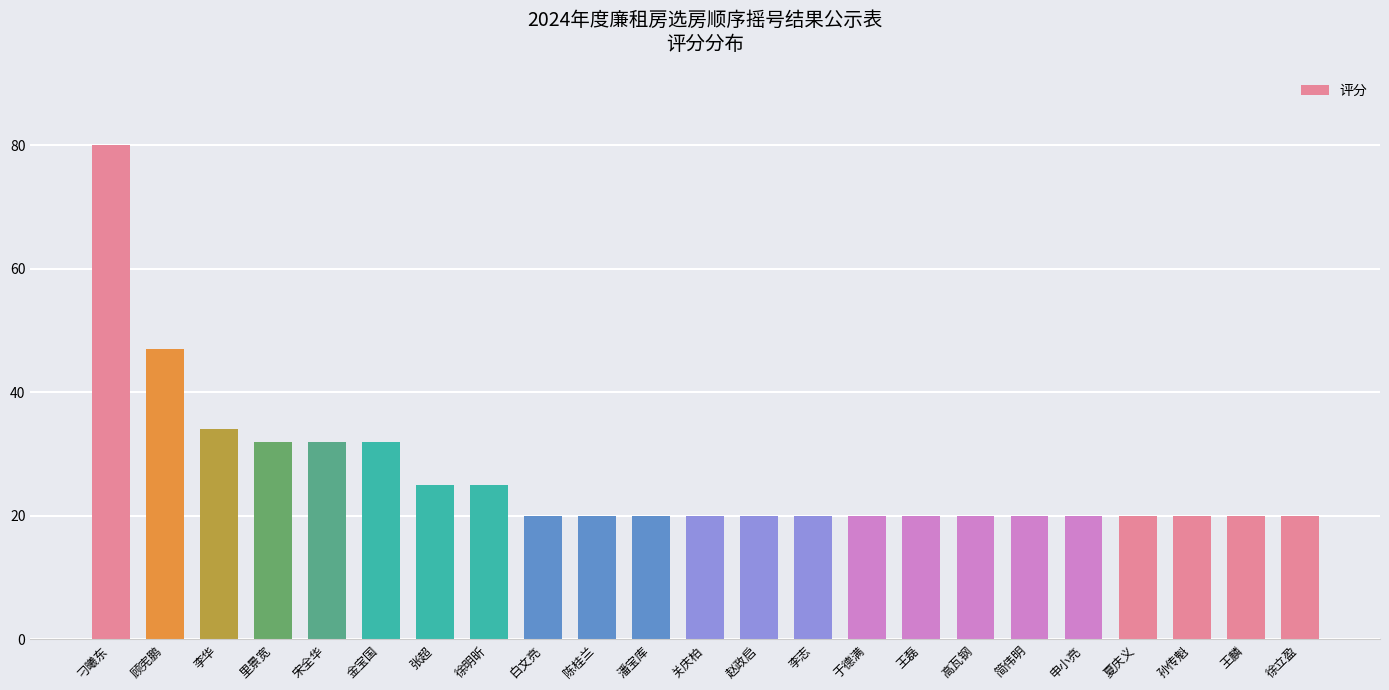

Approximately how many times larger is the value at 宋全华 compared to 潘宝库?

1.6